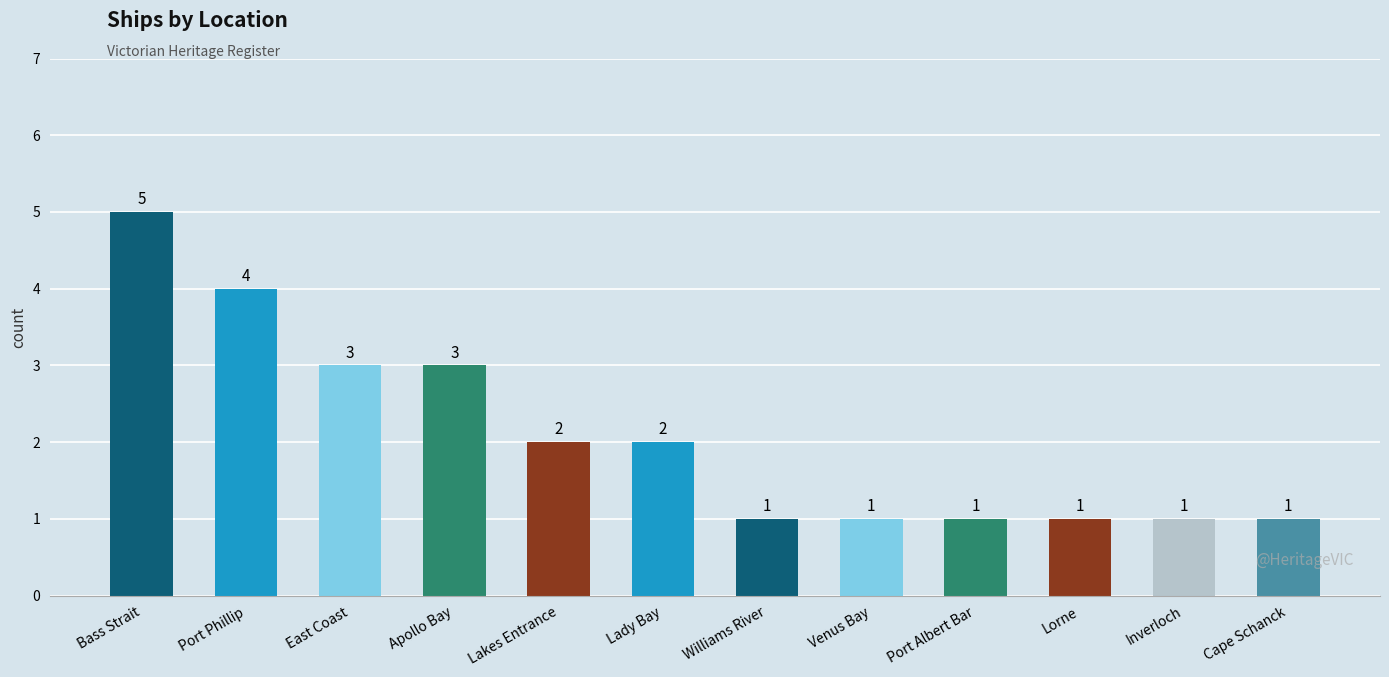

Where does the data first go above 2?

Bass Strait